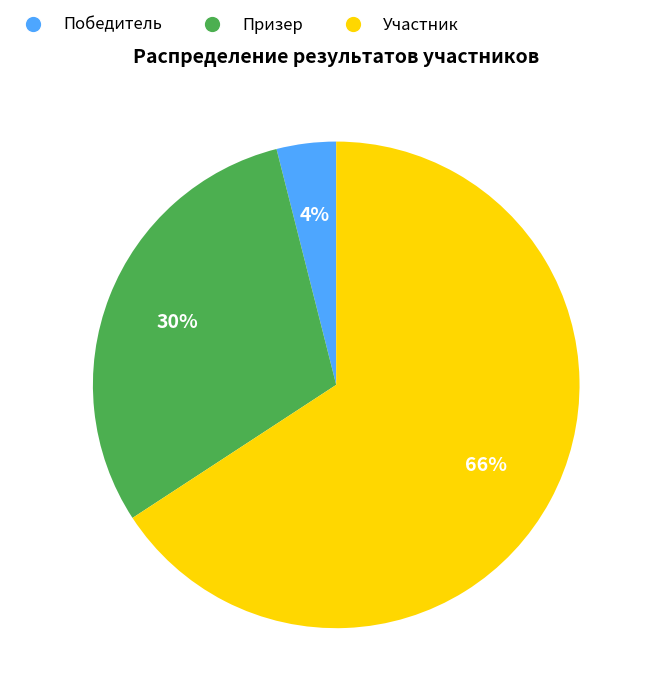

Which has a higher value, Призер or Победитель?

Призер